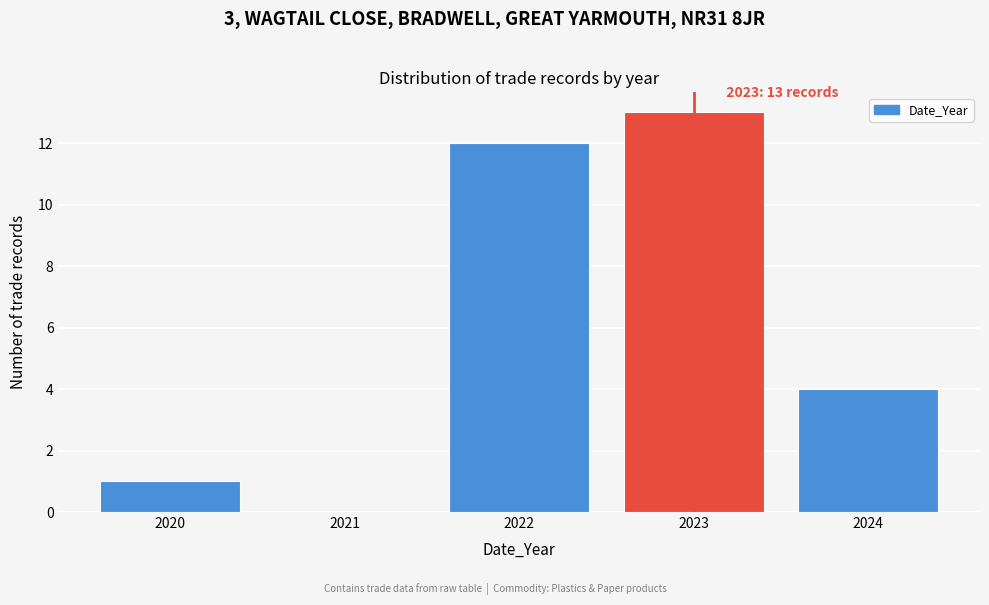

Over which range of the x-axis is the bar tallest?

2022.5 to 2023.5